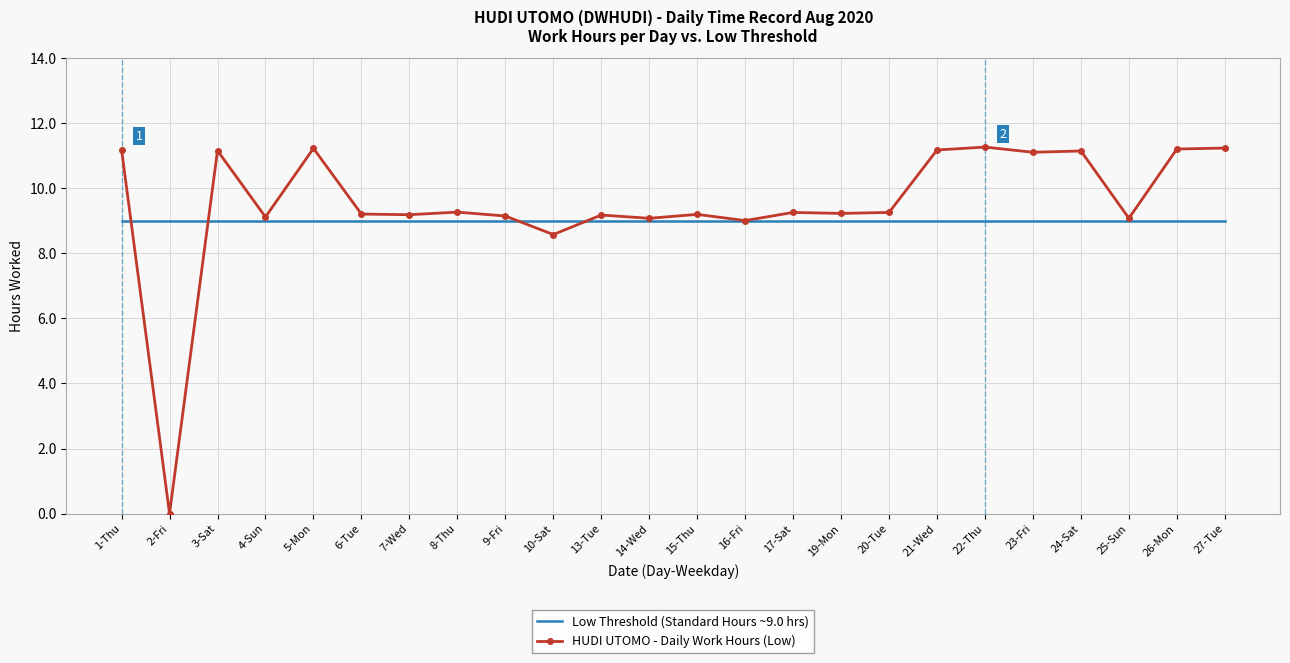

Where is HUDI UTOMO - Daily Work Hours (Low) nearest to the value 5?

10-Sat